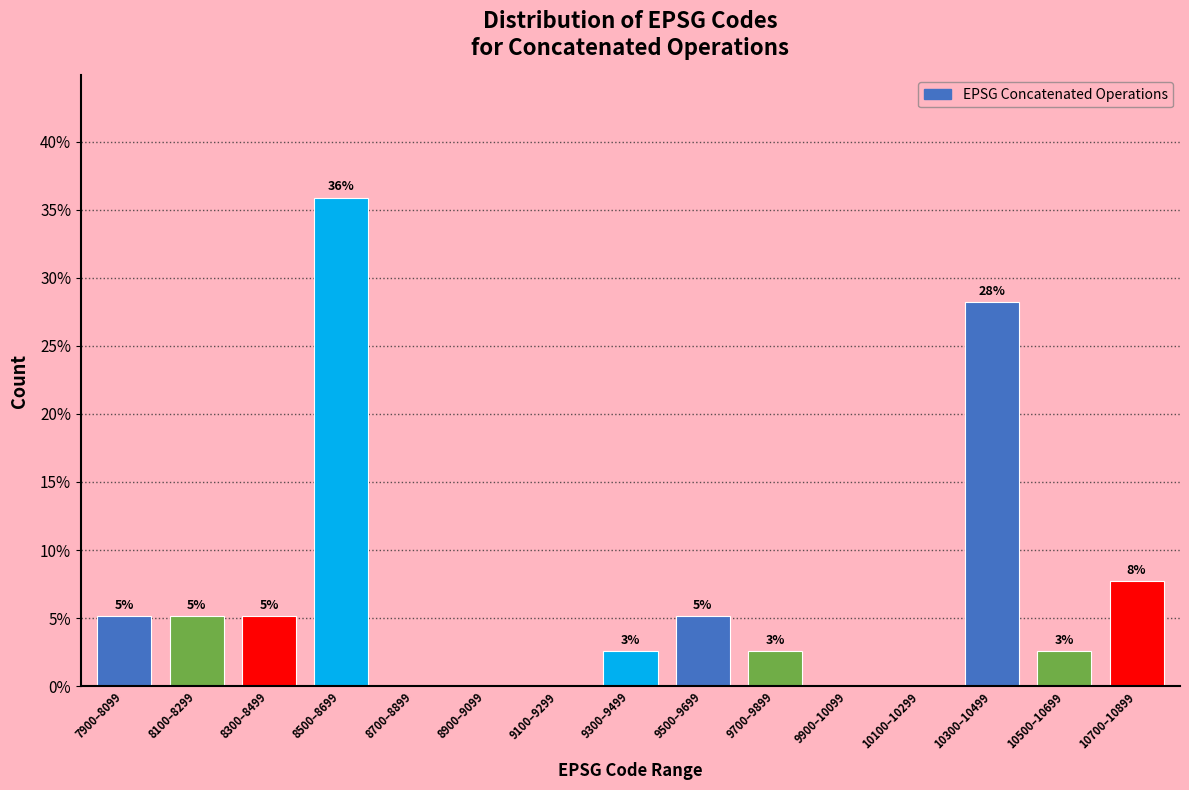

Are the bars horizontal?

No